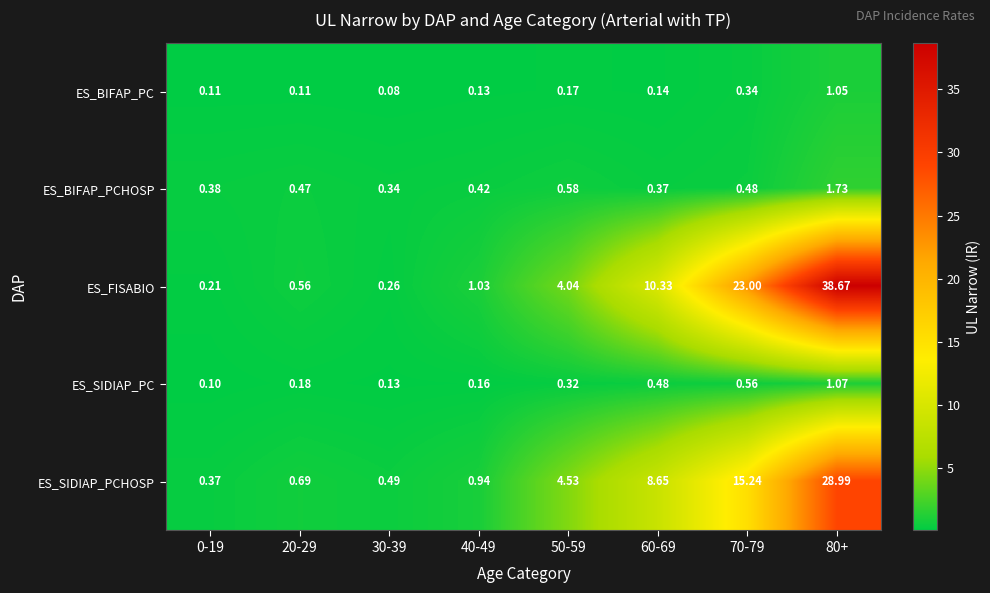

Rank the series by their maximum value, from highest to lowest.

ES_FISABIO, ES_SIDIAP_PCHOSP, ES_BIFAP_PCHOSP, ES_SIDIAP_PC, ES_BIFAP_PC